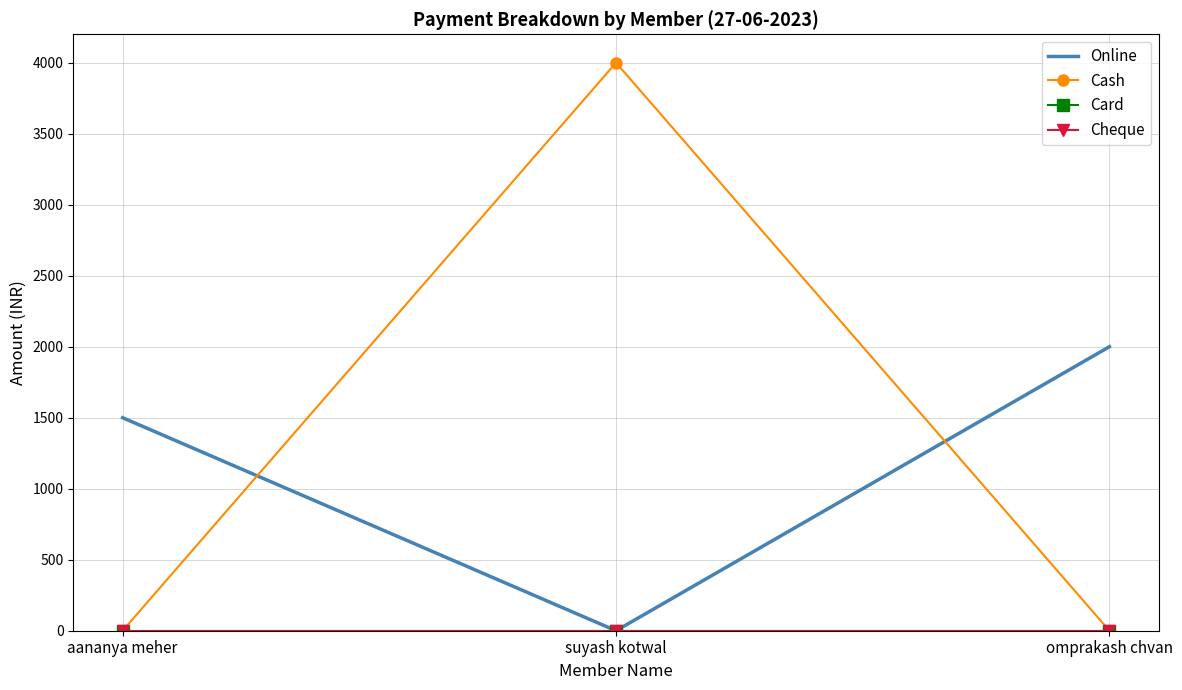

Is the value of Online at omprakash chvan greater than the value of Cash at omprakash chvan?

Yes